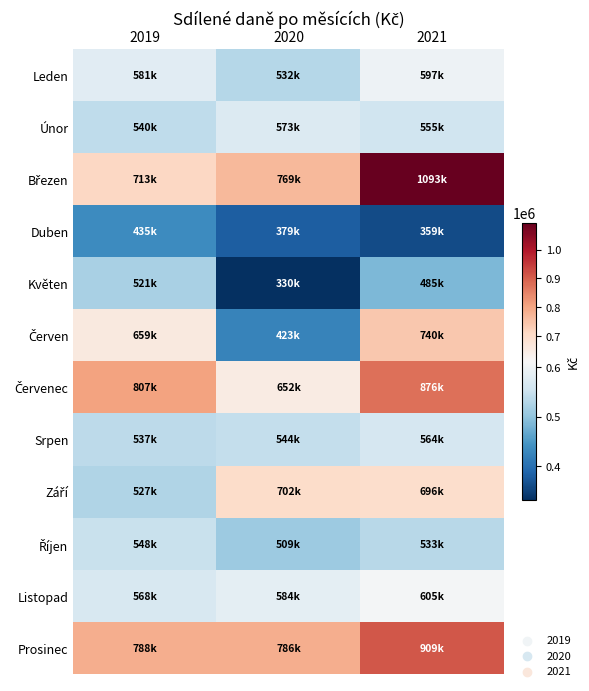

What is the spread (max minus min) of values at 2021?

734227.8